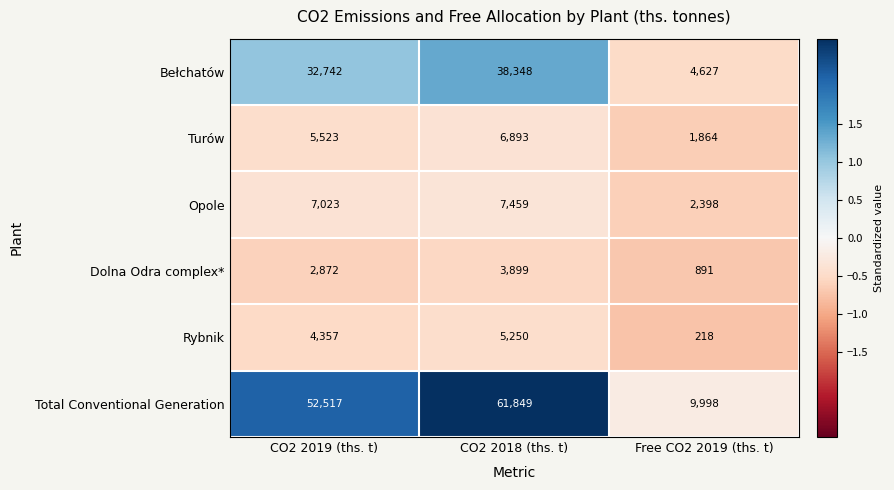

What is the smallest value displayed?

218